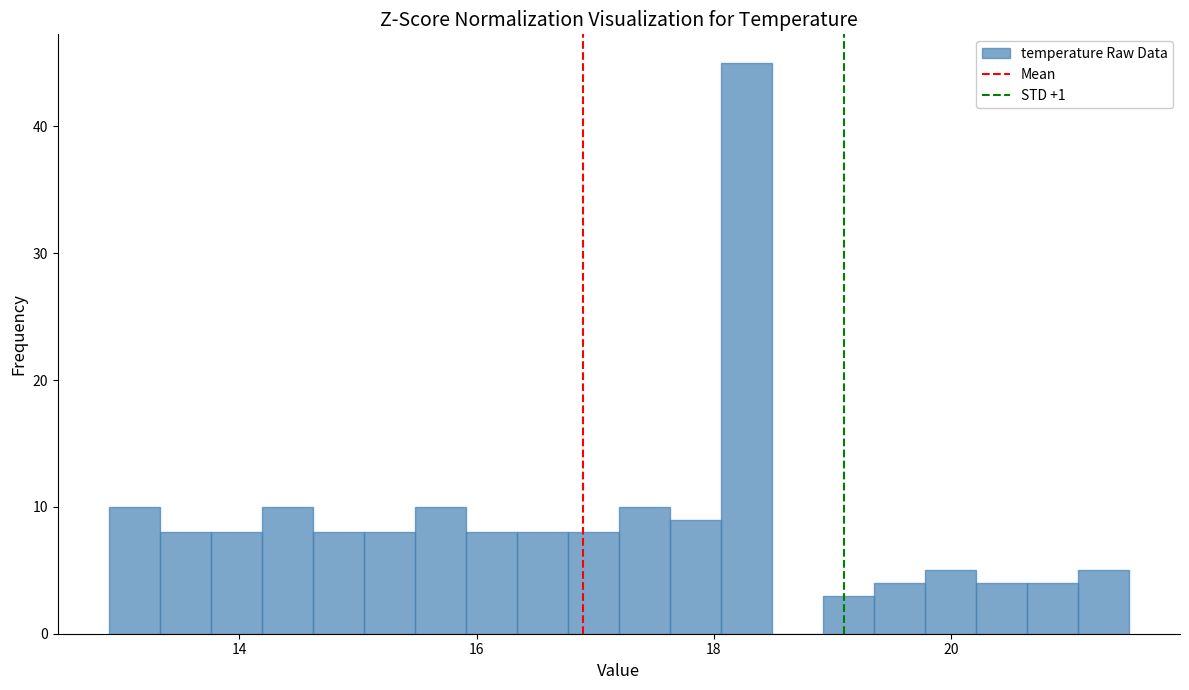

Read against the x-axis, roughly where is the centre of the tallest bar?

18.2